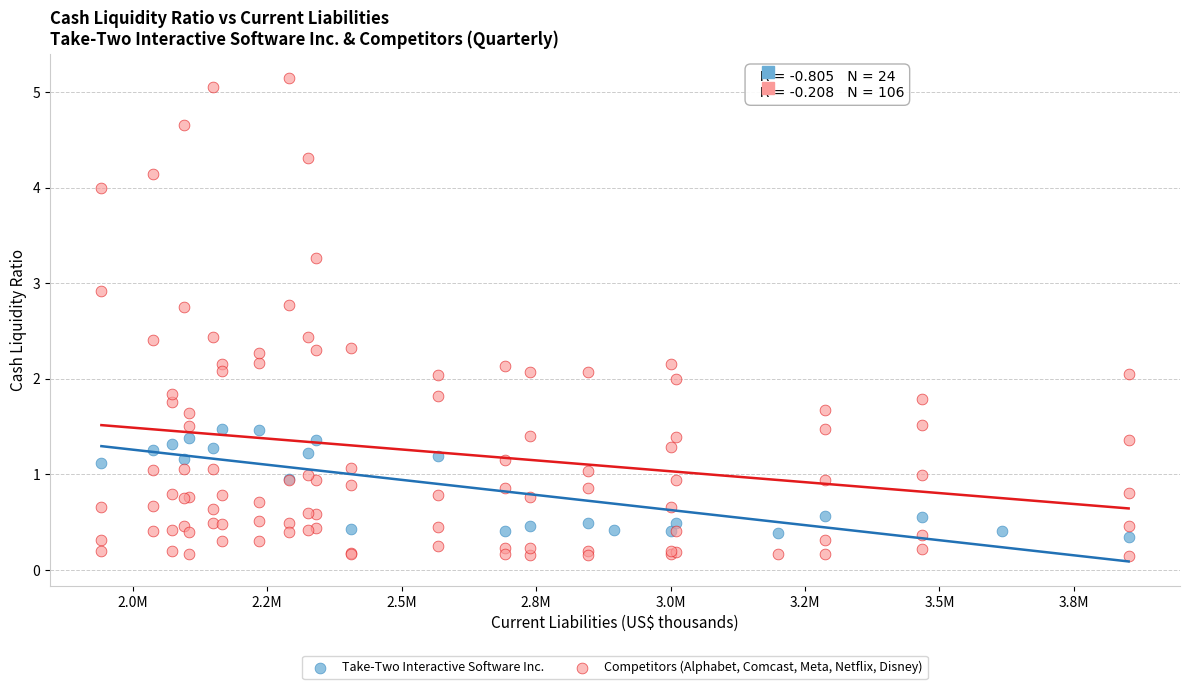

What are all the series names shown in the legend?

Take-Two Interactive Software Inc., Competitors (Alphabet, Comcast, Meta, Netflix, Disney)